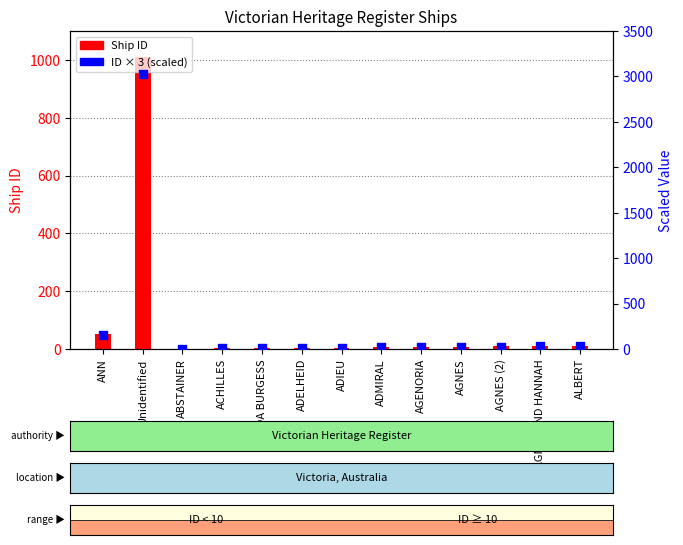

At which category is the sum across all series the highest?

Unidentified